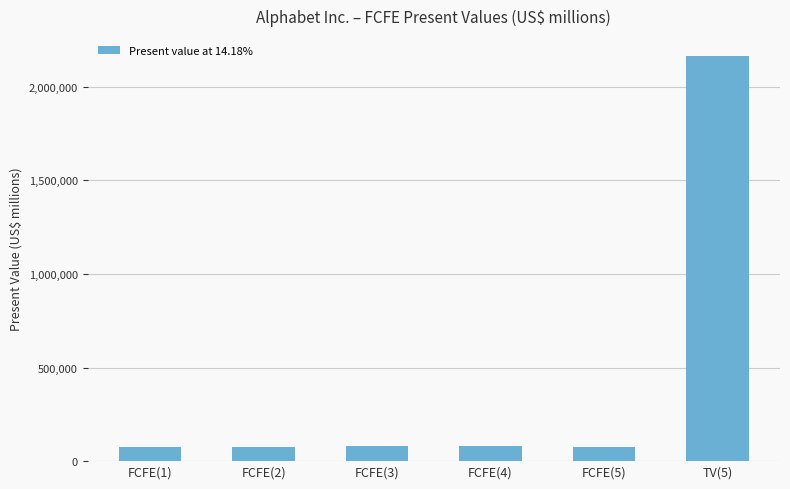

At which category does the chart reach its peak across all series?

TV(5)